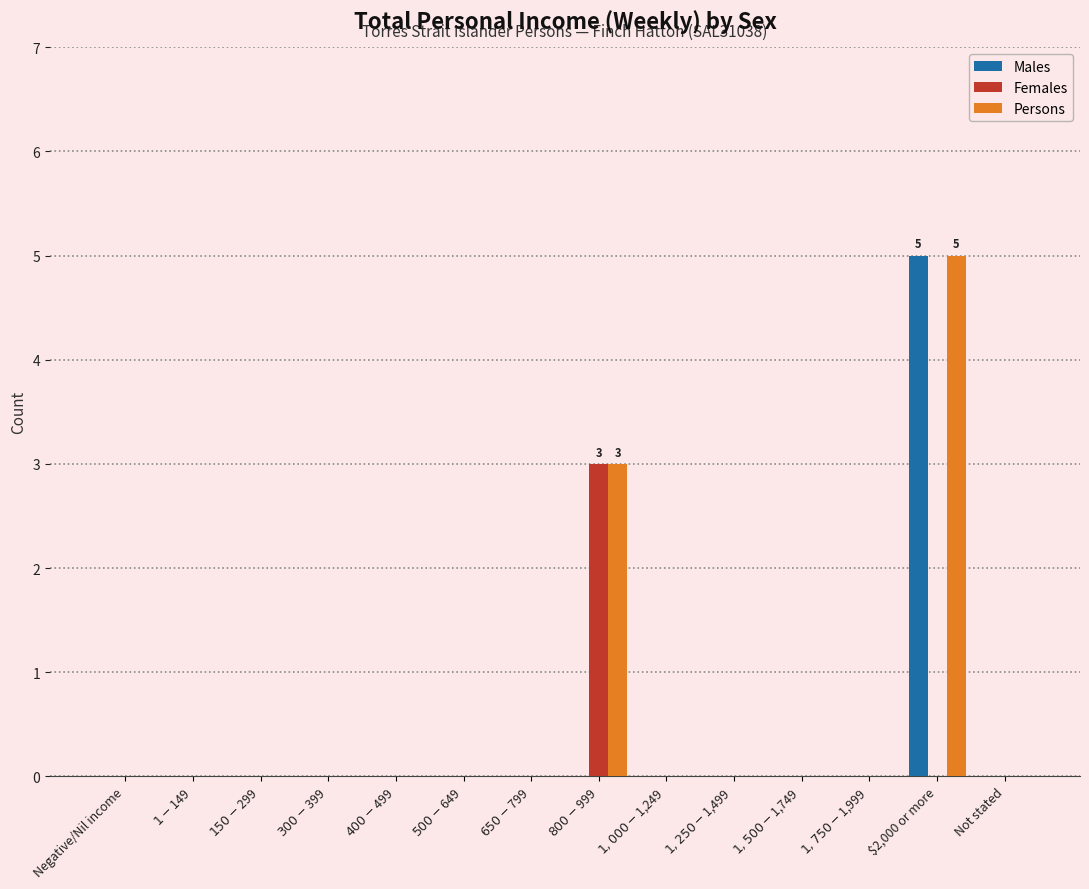

The value of Persons at $1,250-$1,499 is -3. True or false?

False